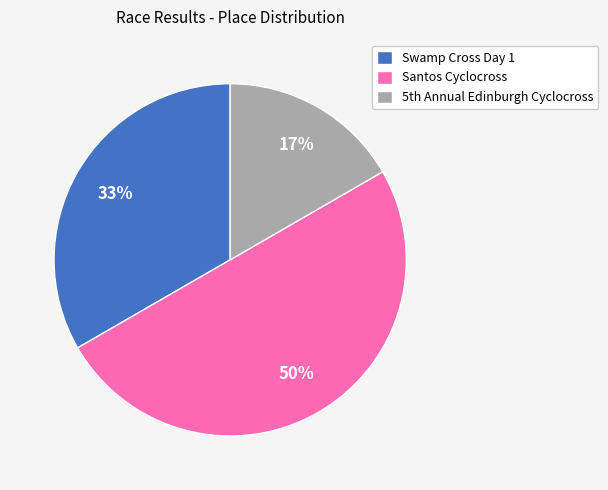

Rank the categories by value from highest to lowest.

Santos Cyclocross, Swamp Cross Day 1, 5th Annual Edinburgh Cyclocross